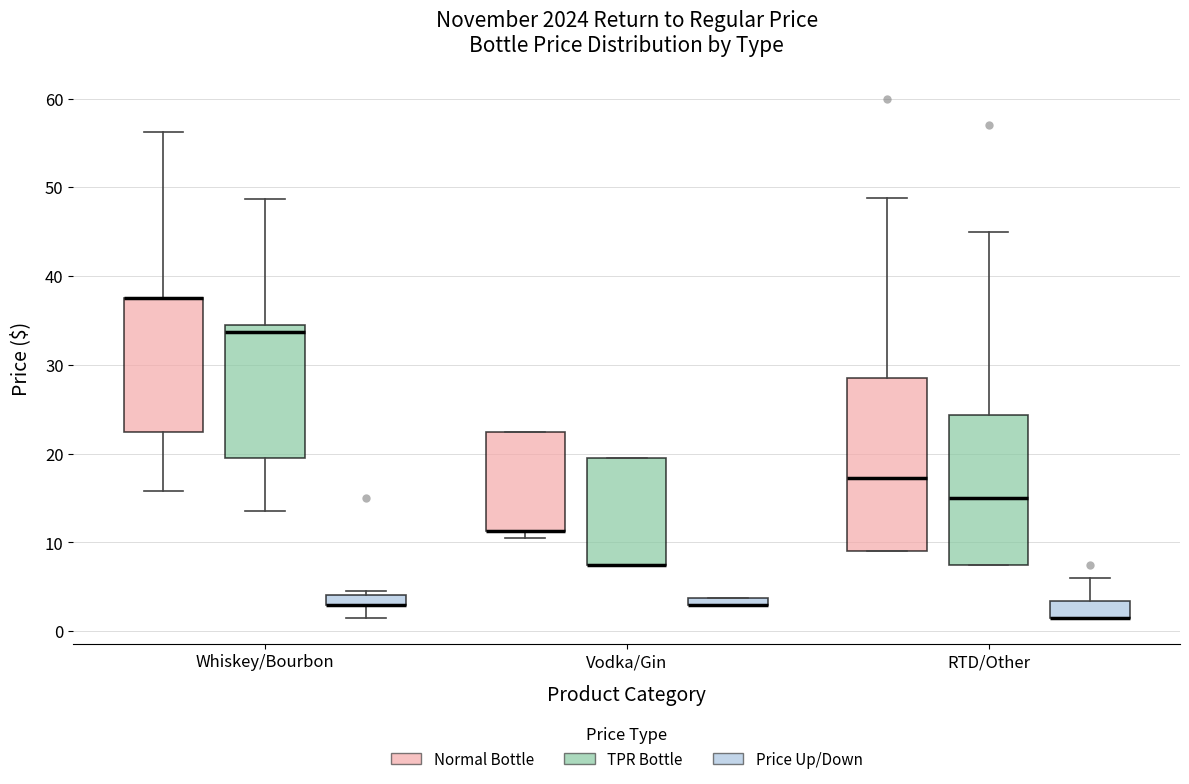

Comparing the boxes themselves (not the whiskers), which one is the tallest?

RTD/Other (Normal Bottle)